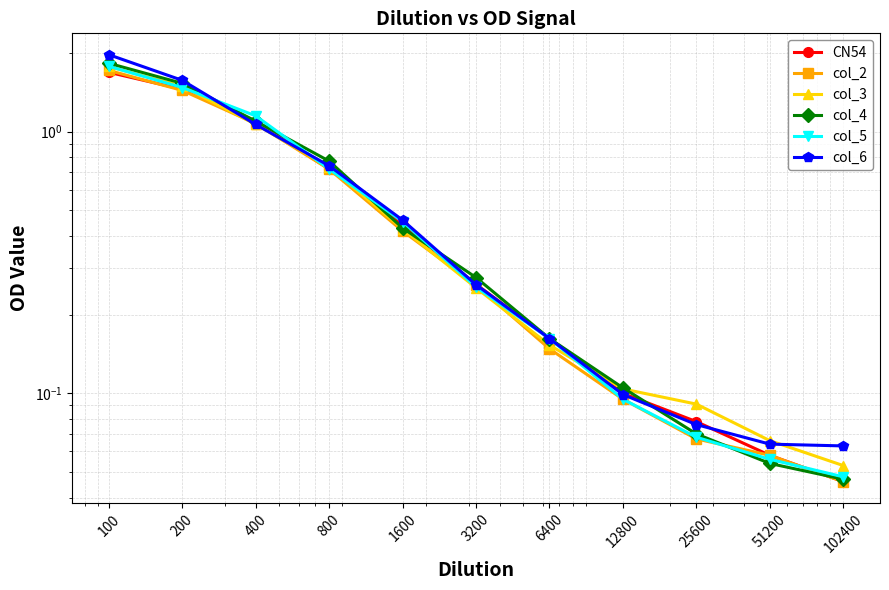

At how many categories does at least one series exceed 1?

3